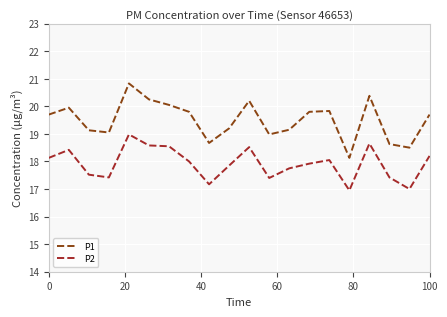

What is the maximum value for P1?

20.8